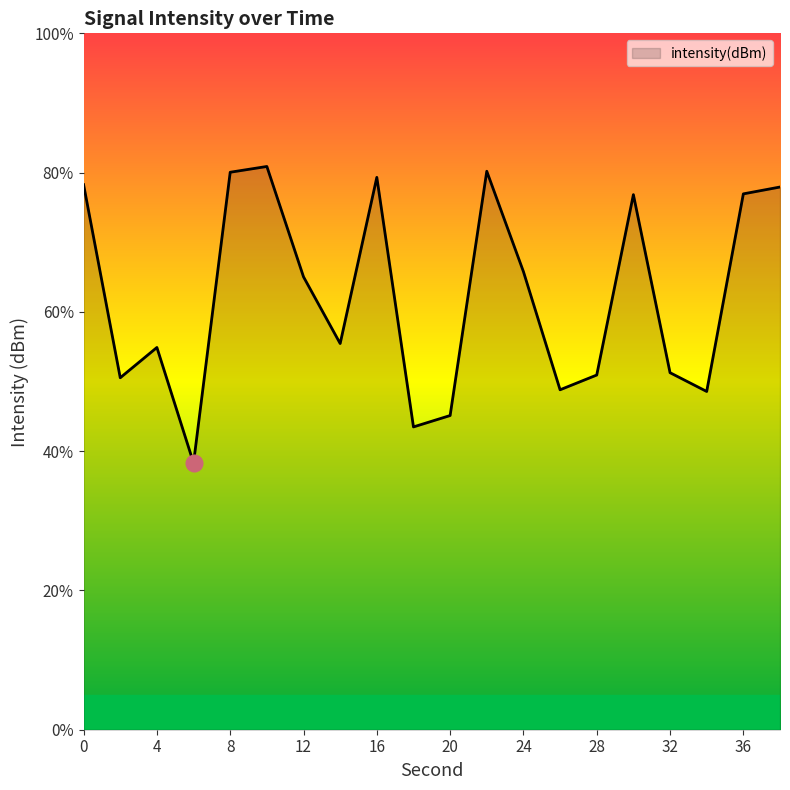

What is the maximum value shown in the chart?

80.9